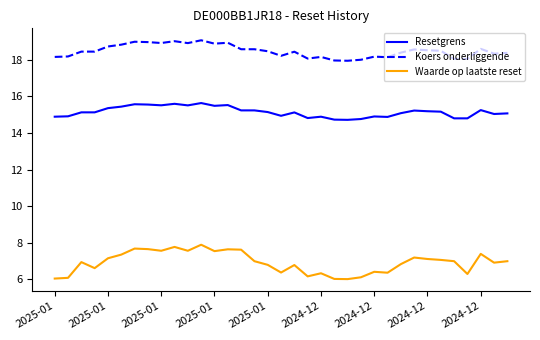

True or false: Koers onderliggende and Resetgrens cross at least once.

False